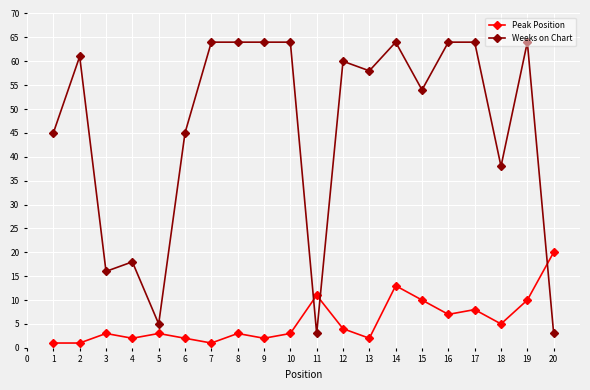

At 10, list the series in order from largest to smallest.

Weeks on Chart, Peak Position